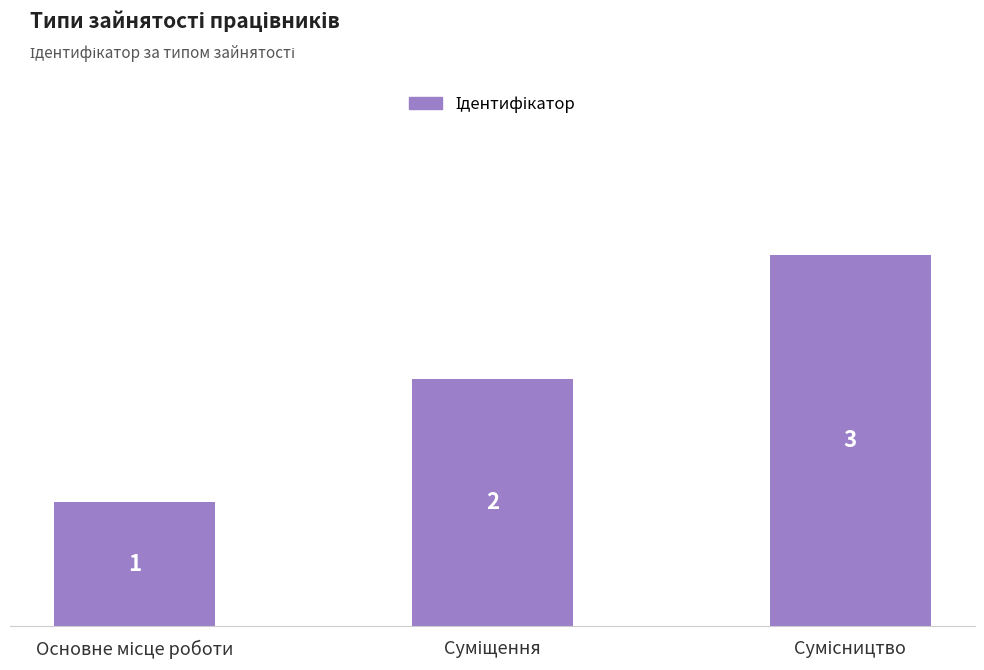

Count the values in the range 1 to 3.

3